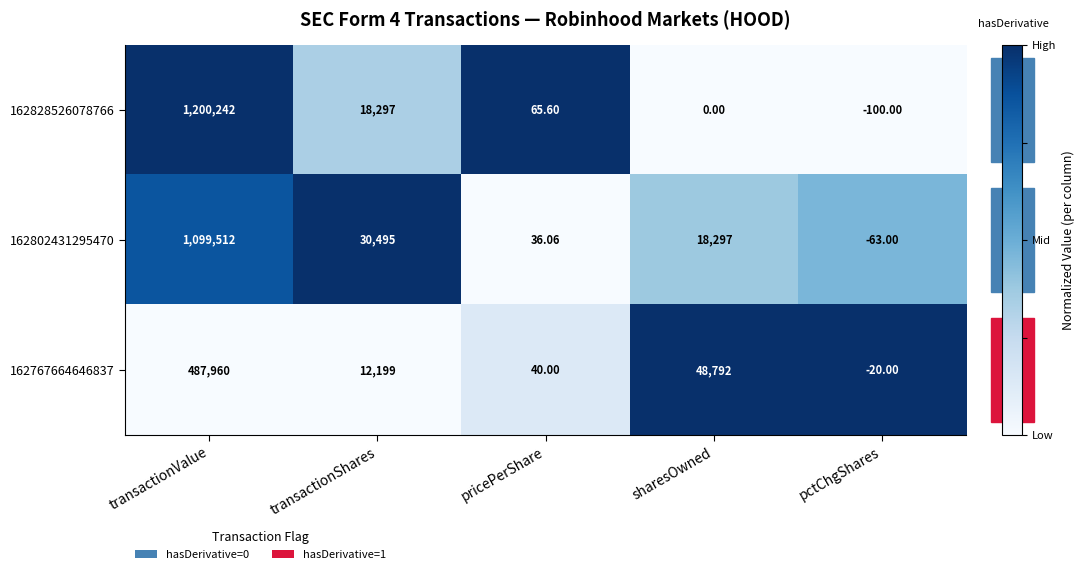

At which category is the sum across all series the highest?

transactionValue